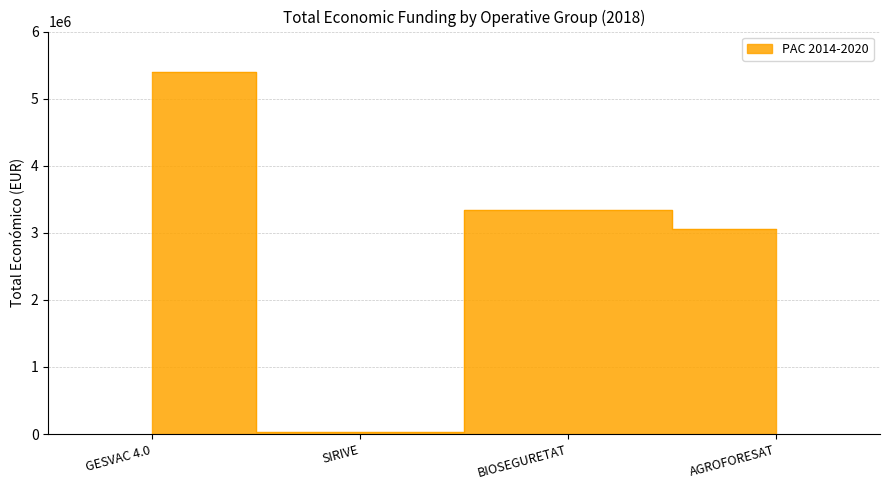

List the labels in order of value, largest first.

GESVAC 4.0, BIOSEGURETAT, AGROFORESAT, SIRIVE